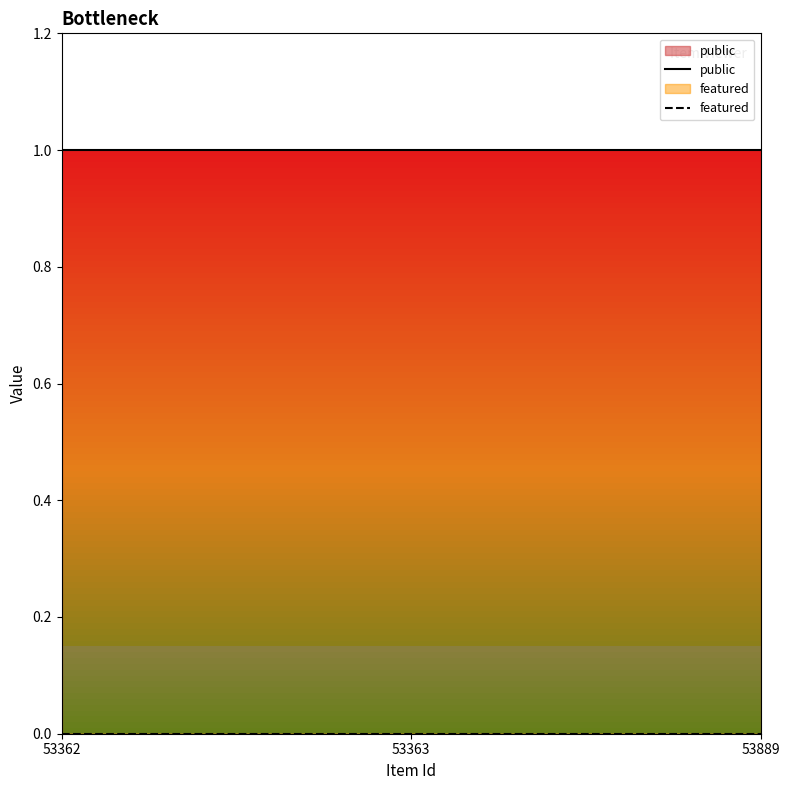

How many distinct data groups are displayed?

2